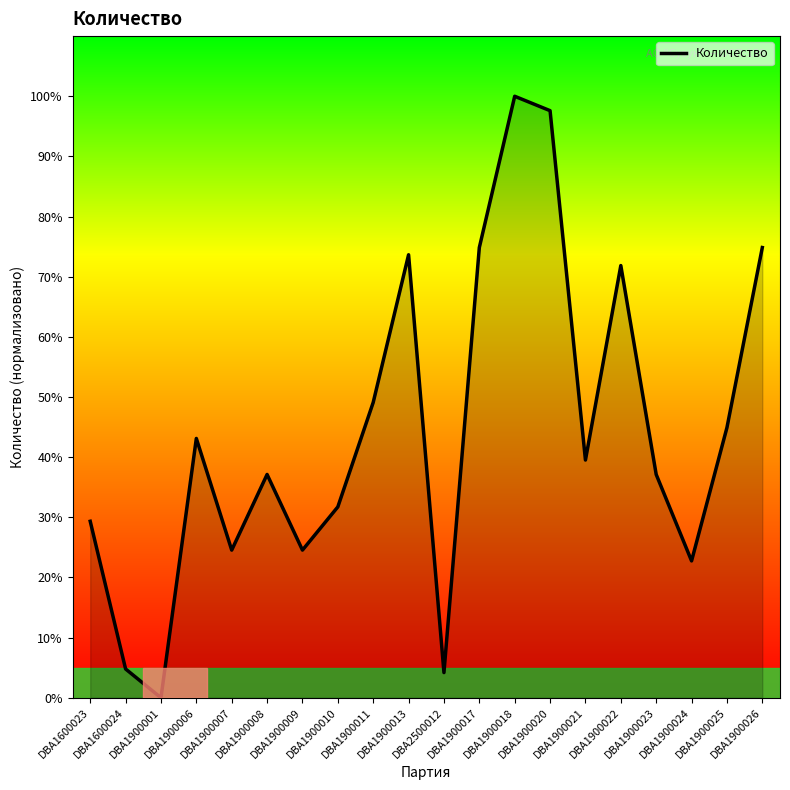

How many values are below 39?

10